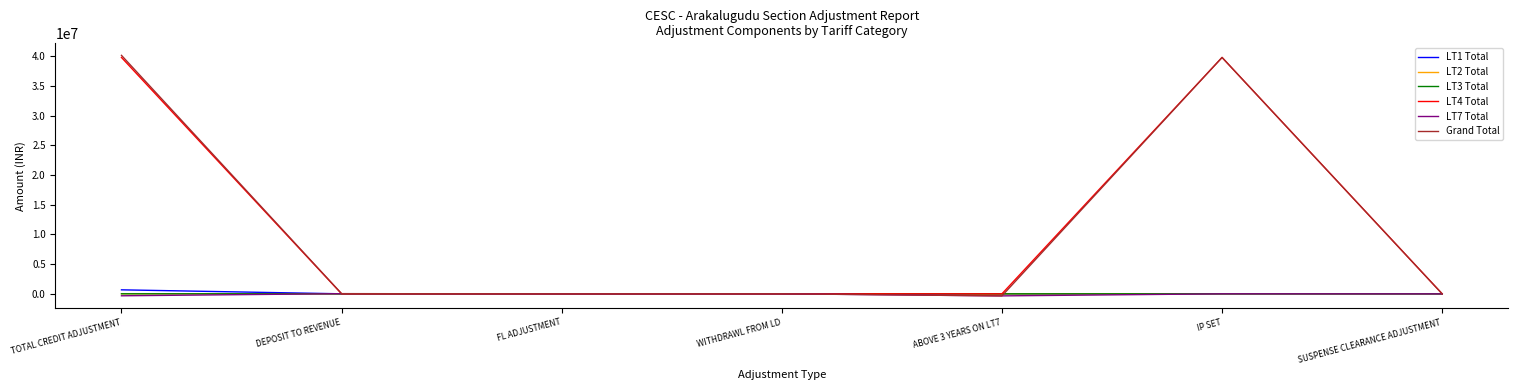

The value of LT7 Total at WITHDRAWL FROM LD is 0.0. True or false?

True